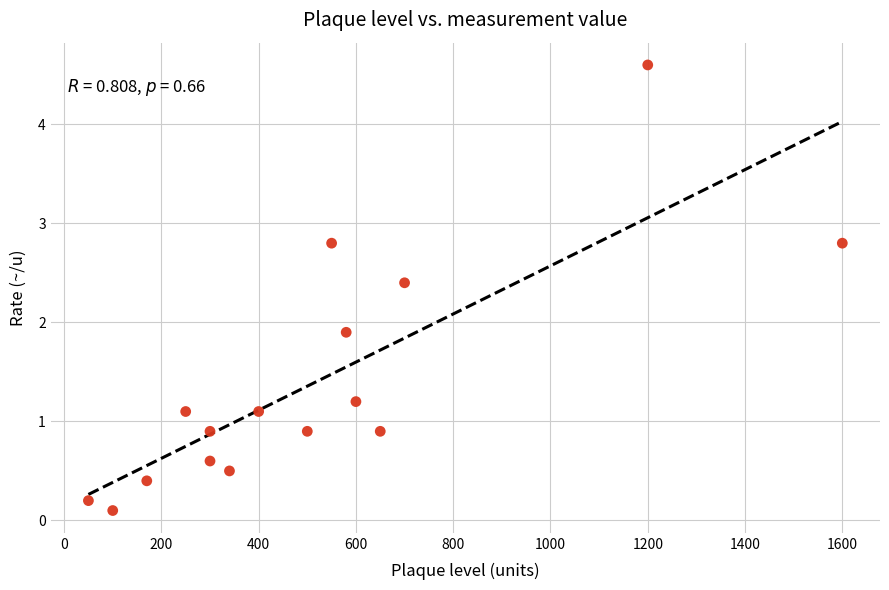

What is the range of Y values (max minus min)?

4.5